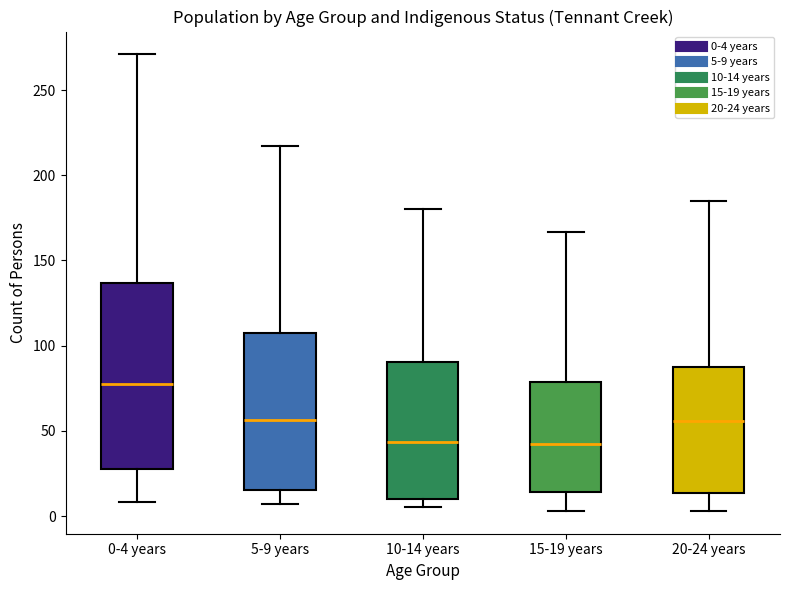

Where is the lower edge of the box for 15-19 years on the y-axis? The values are not printed on the chart, so give them approximately, as read against the axis.

15